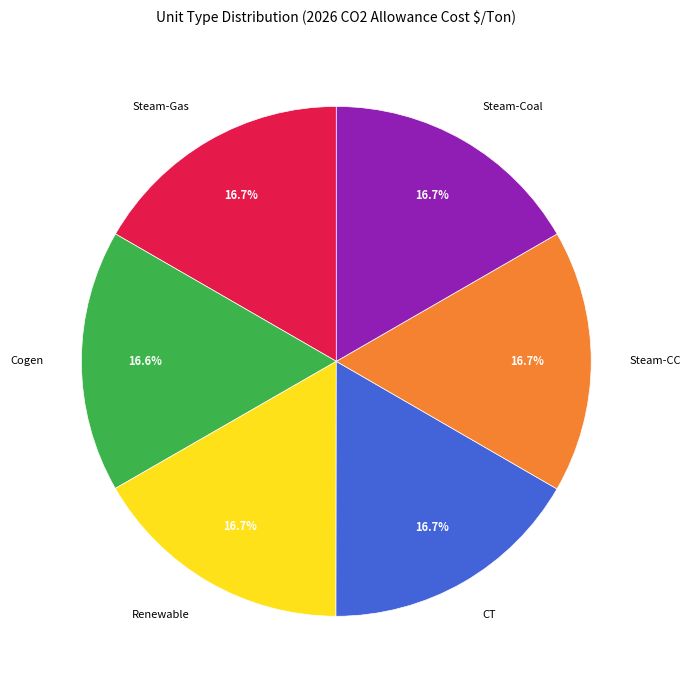

Approximately how many times larger is the value at Renewable compared to CT?

1.0